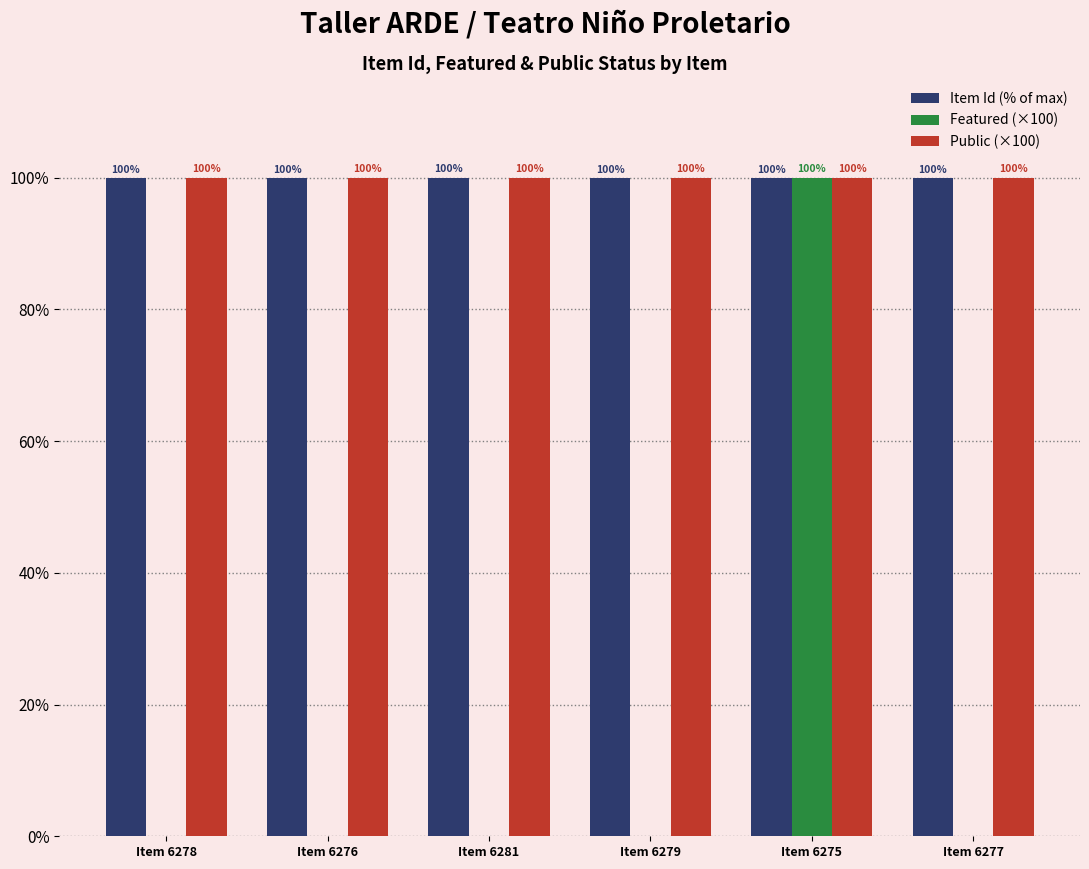

How many Item Id (% of max) values are between 99 and 100?

6